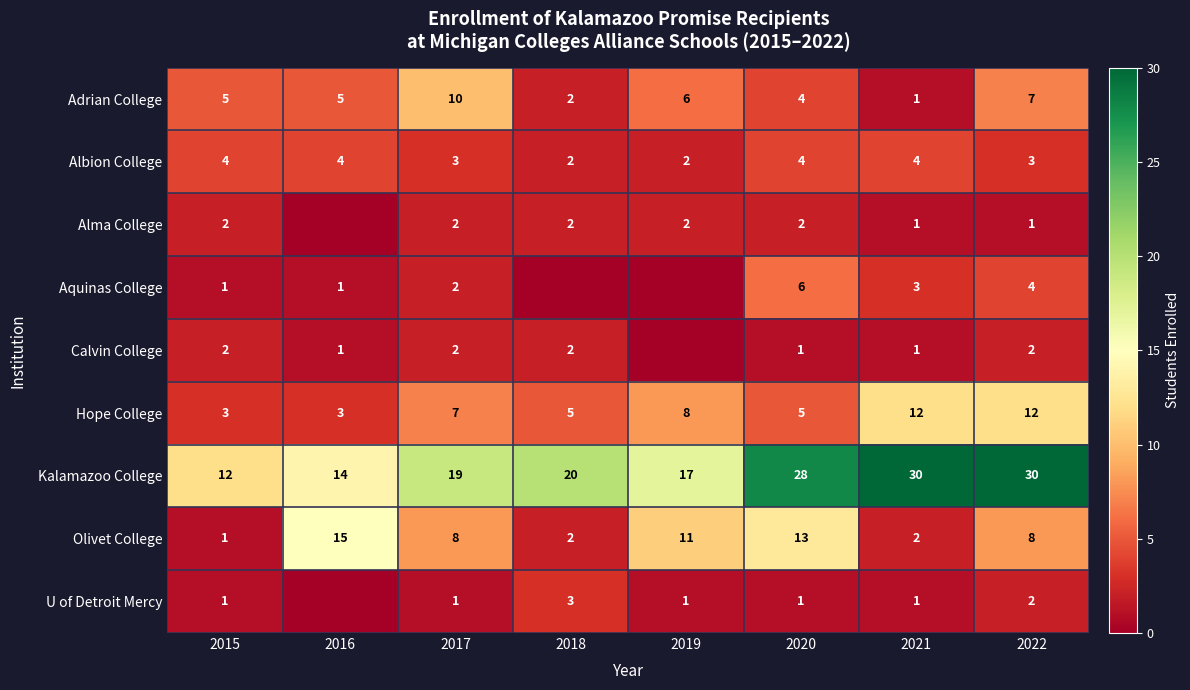

How many data points in Adrian College are less than 5?

3